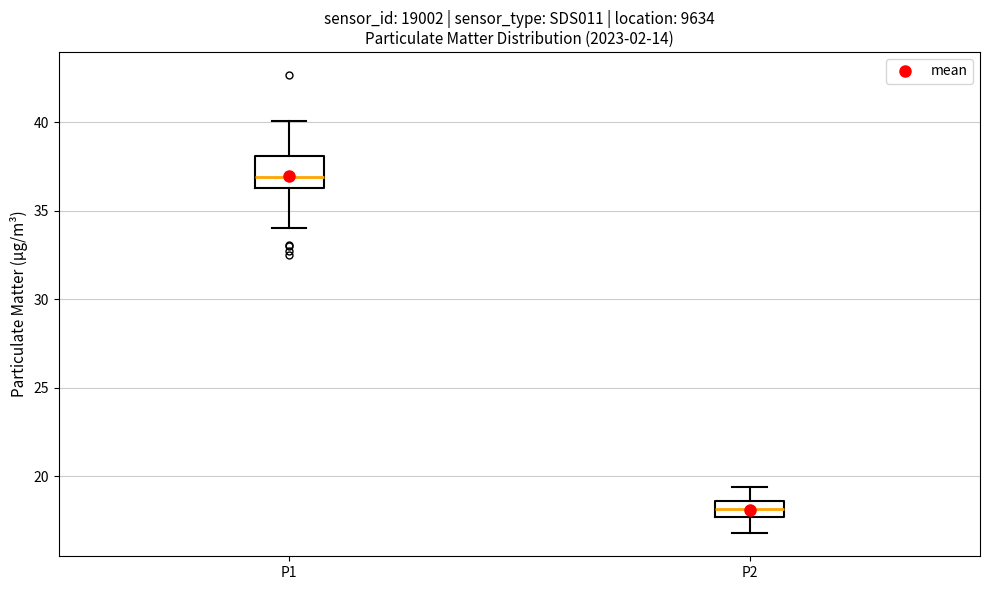

Where does the lower whisker of the box for P2 end on the y-axis? The values are not printed on the chart, so give them approximately, as read against the axis.

17.0